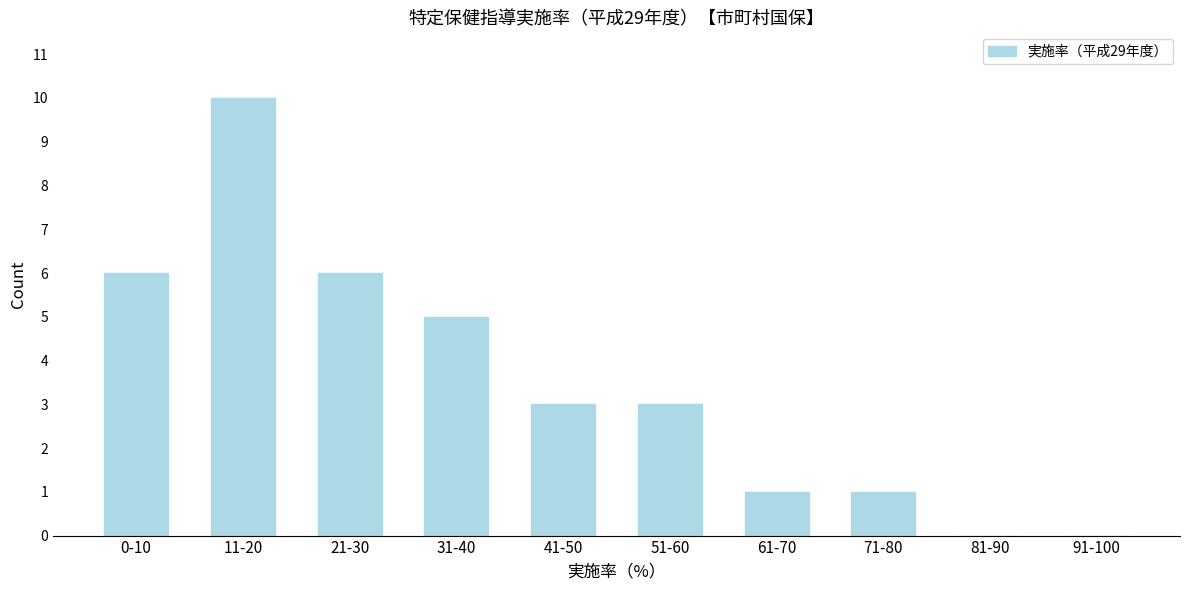

Reading right to left, transcribe all the data shown in this chart.

91-100=0	81-90=0	71-80=1	61-70=1	51-60=3	41-50=3	31-40=5	21-30=6	11-20=10	0-10=6